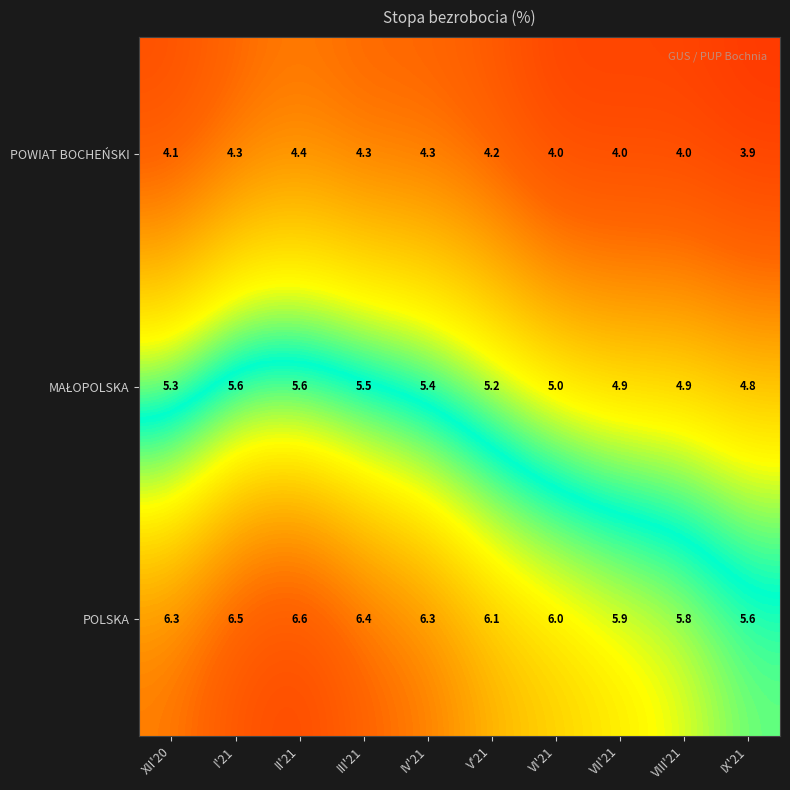

Which series has the largest range (max minus min)?

POLSKA